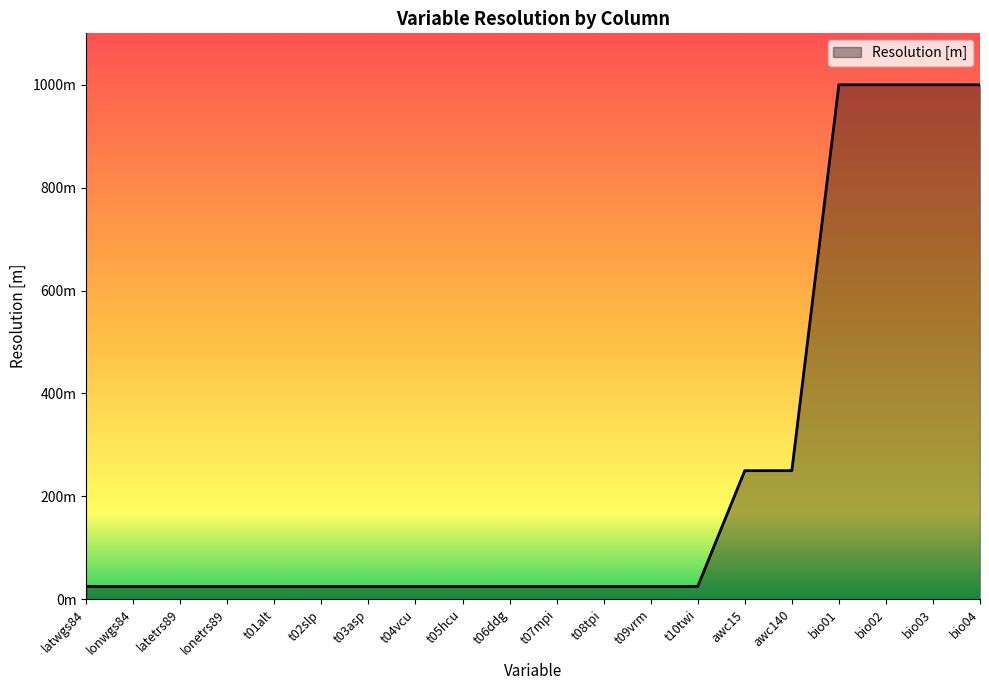

What is the difference between the maximum and minimum values?

975